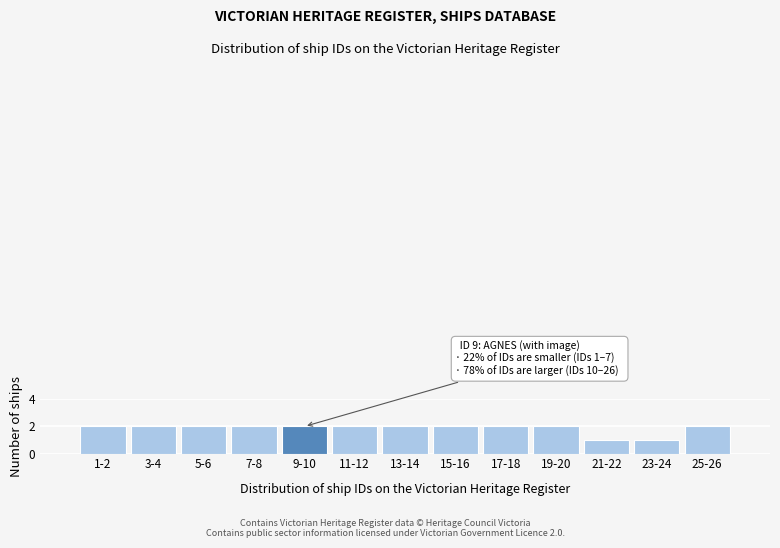

Reading left to right, transcribe all the data shown in this chart.

2	2	2	2	2	2	2	2	2	2	1	1	2